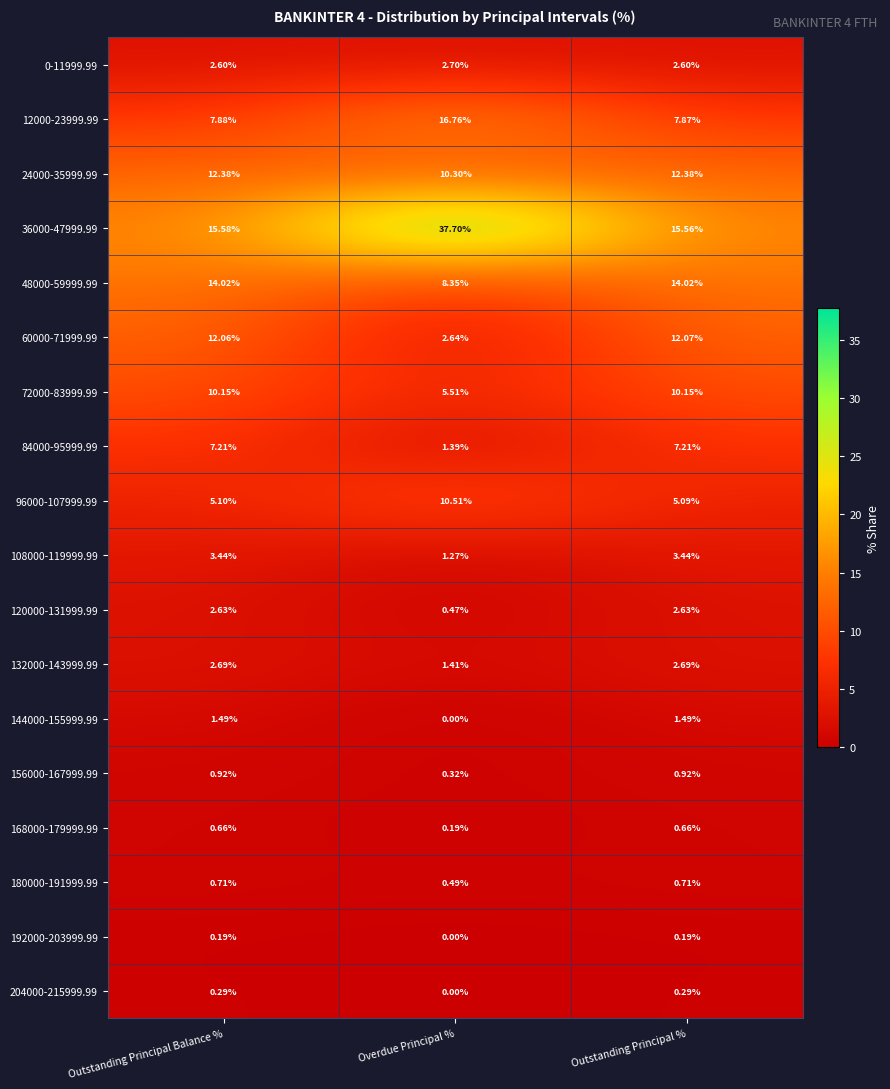

At which label is 156000-167999.99 closest to 0?

Overdue Principal %